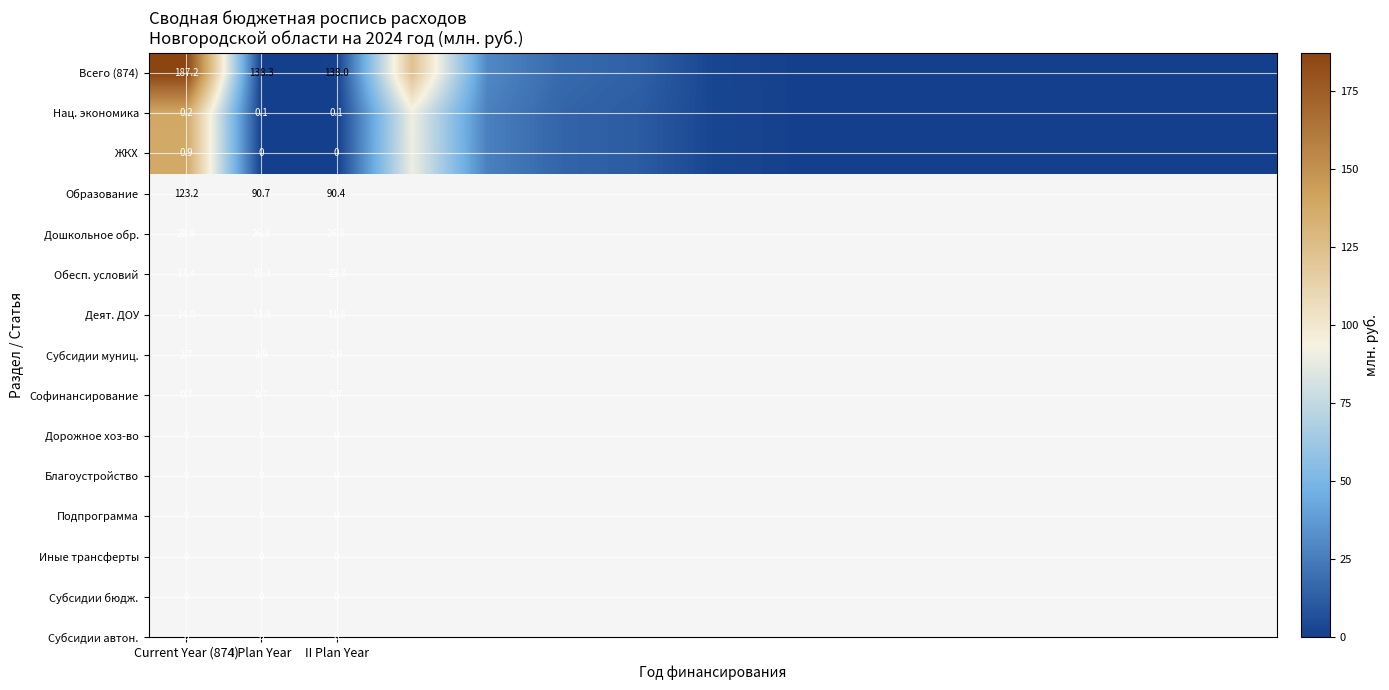

Which series has the widest spread of values?

Всего (874)